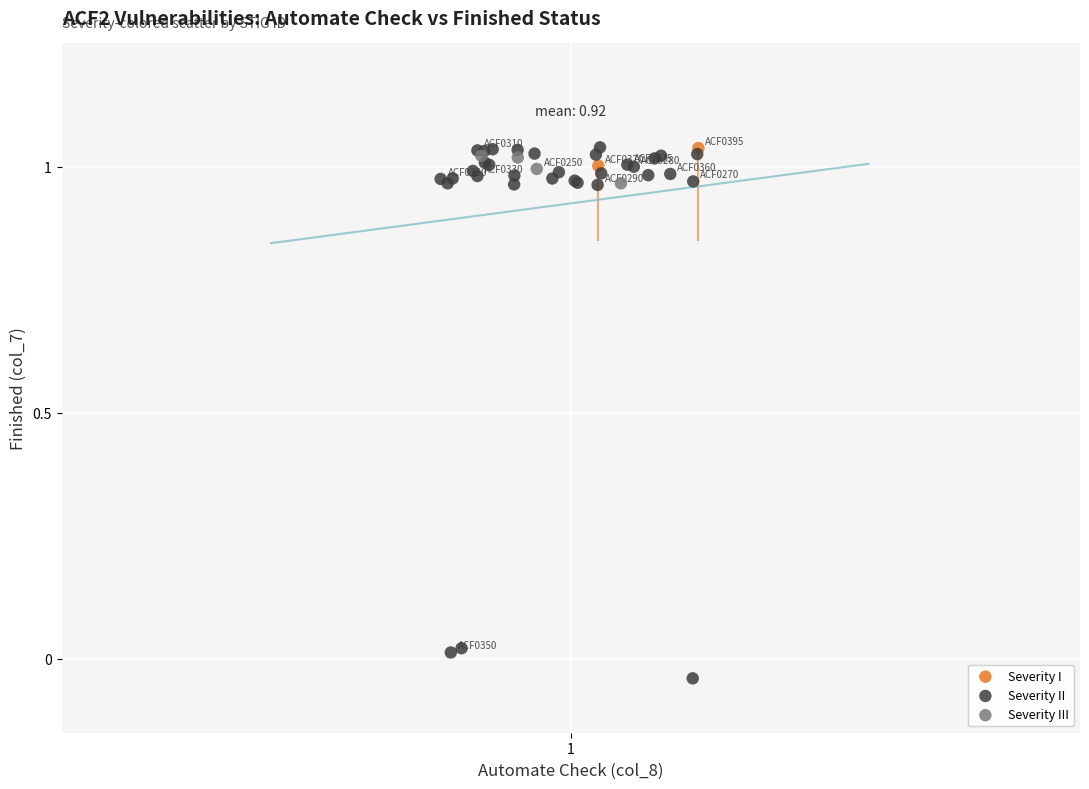

Which series contains the lowest Y value?

Severity II